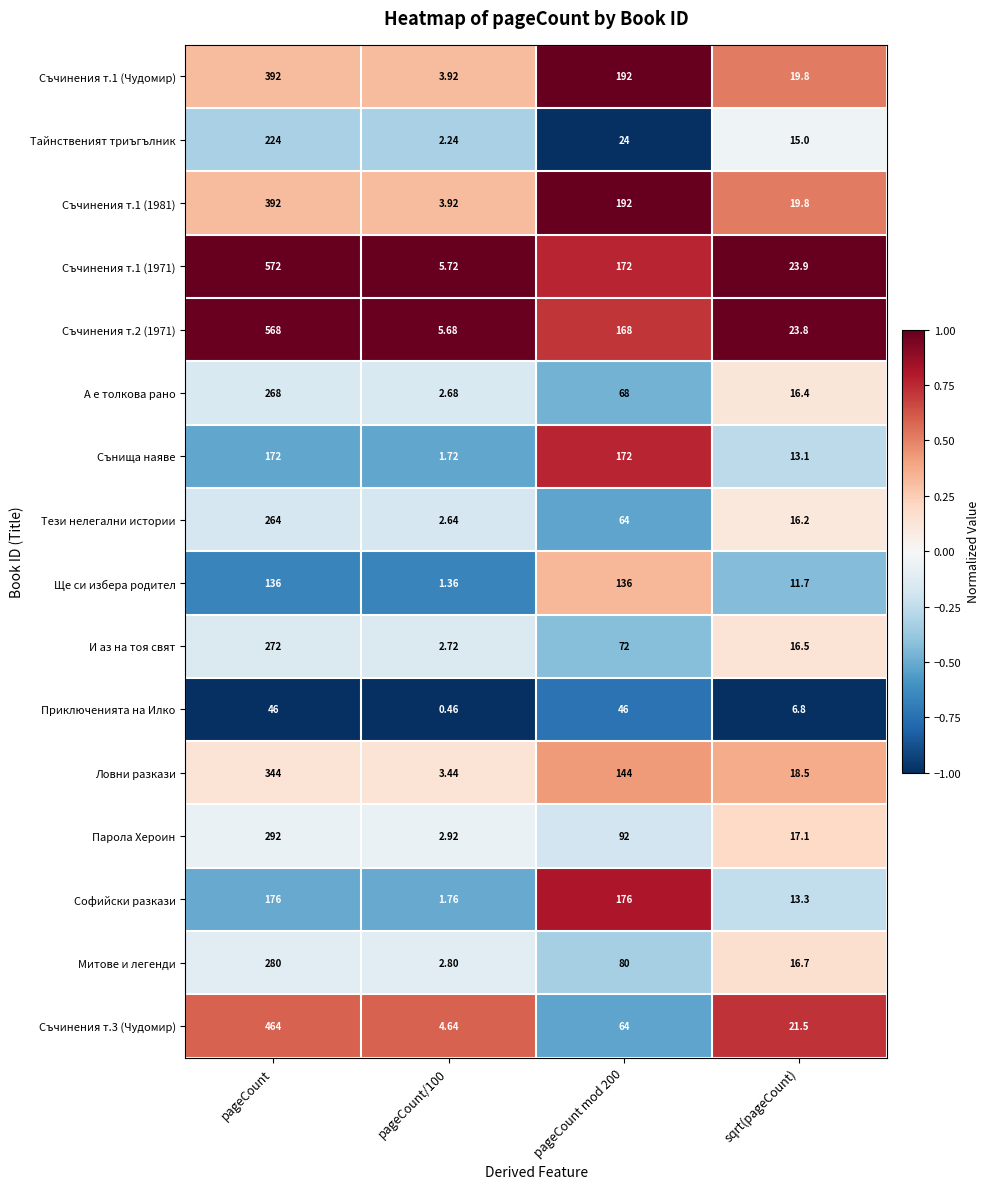

Count the number of data series in this chart.

16